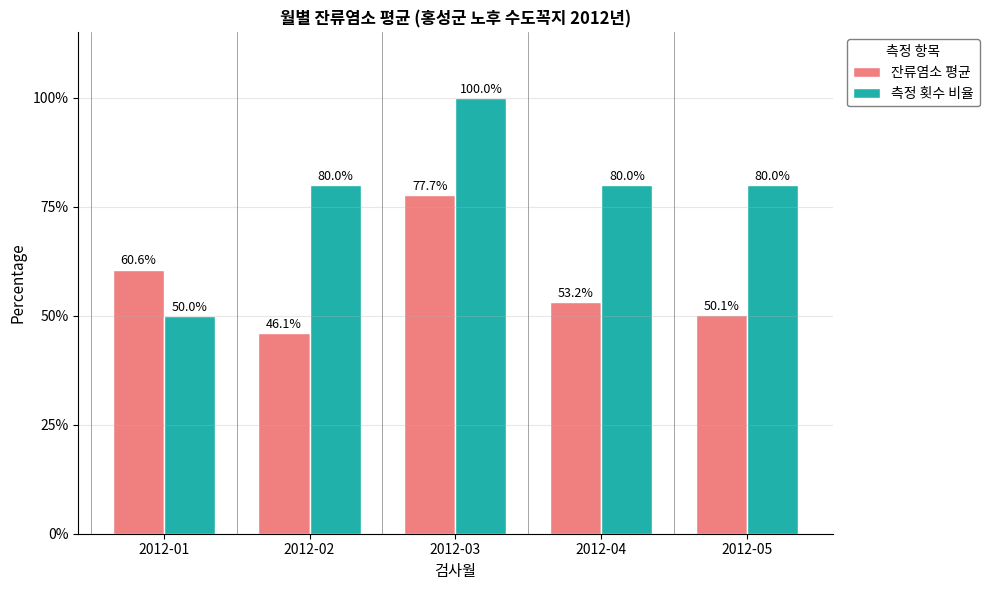

What is the difference between the maximum and minimum values in the 잔류염소 평균 series?

31.6